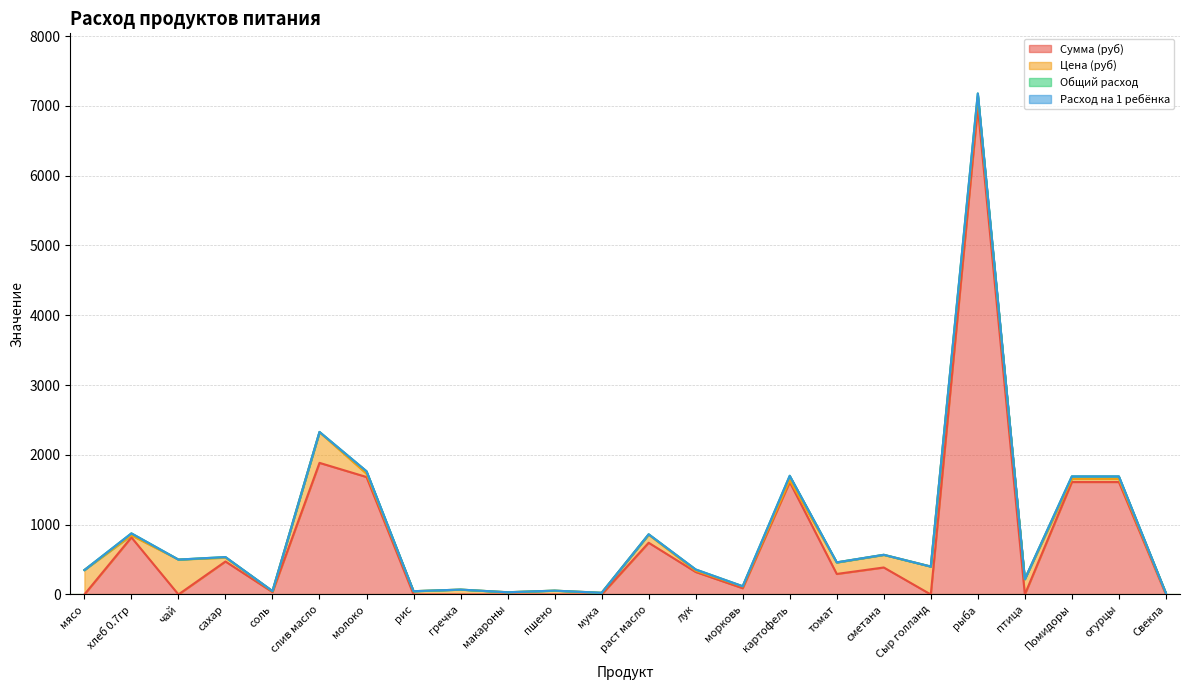

At which category does Общий расход reach its first local peak?

хлеб 0.7гр